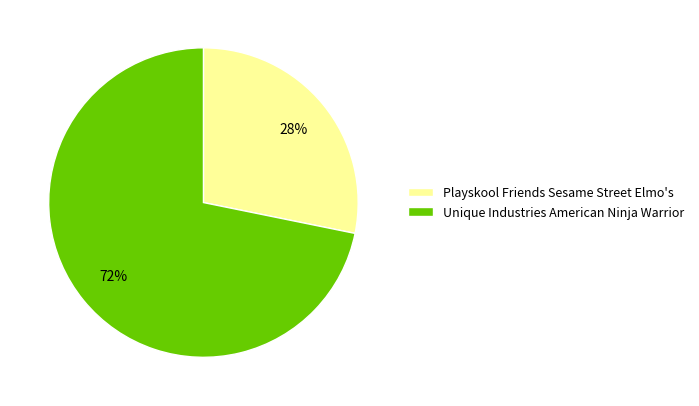

To the nearest percent, what percentage of the pie is Playskool Friends Sesame Street Elmo's?

28%